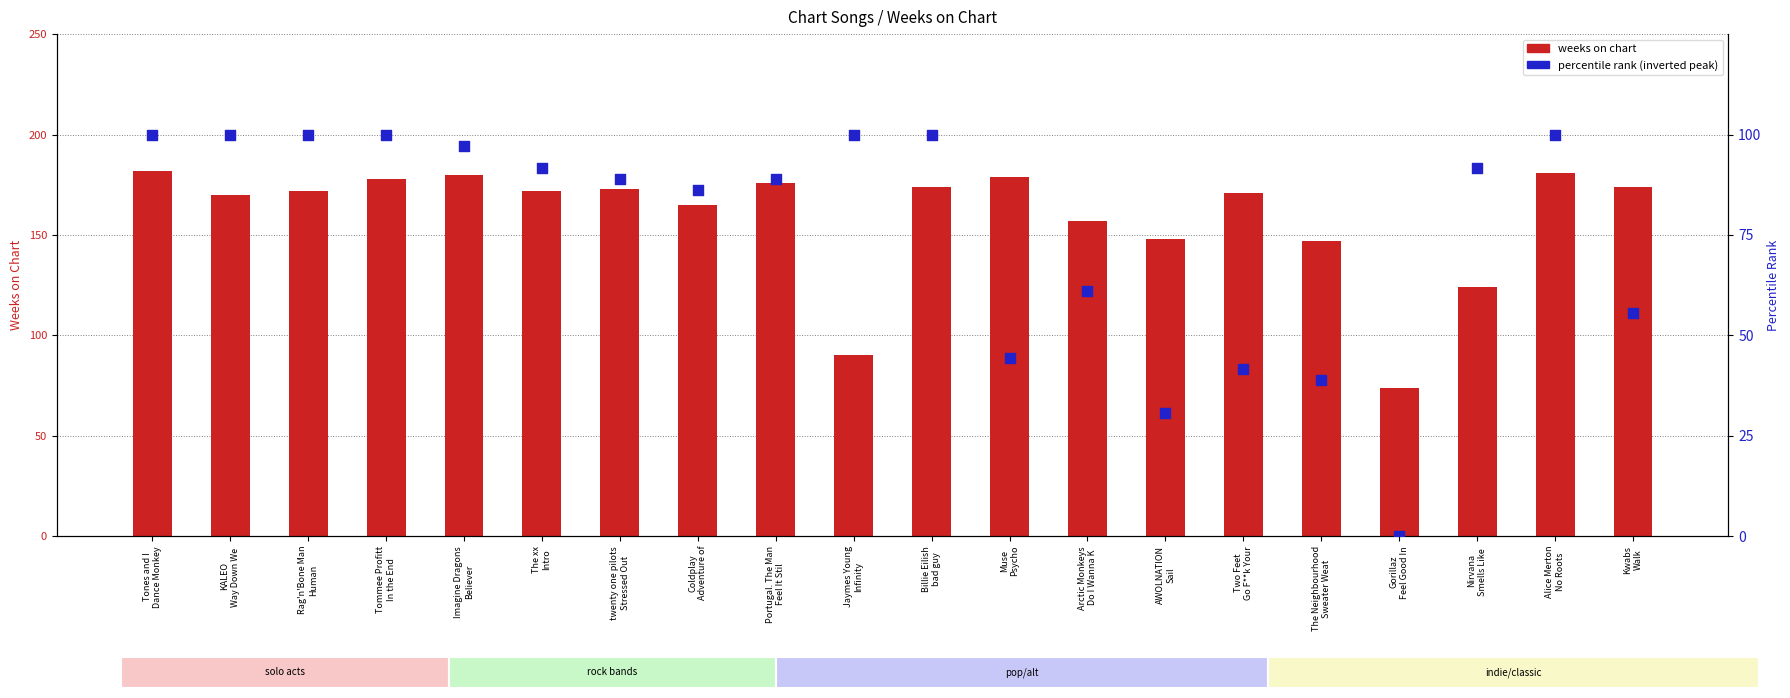

Which series has the largest Y range (max minus min)?

weeks on chart